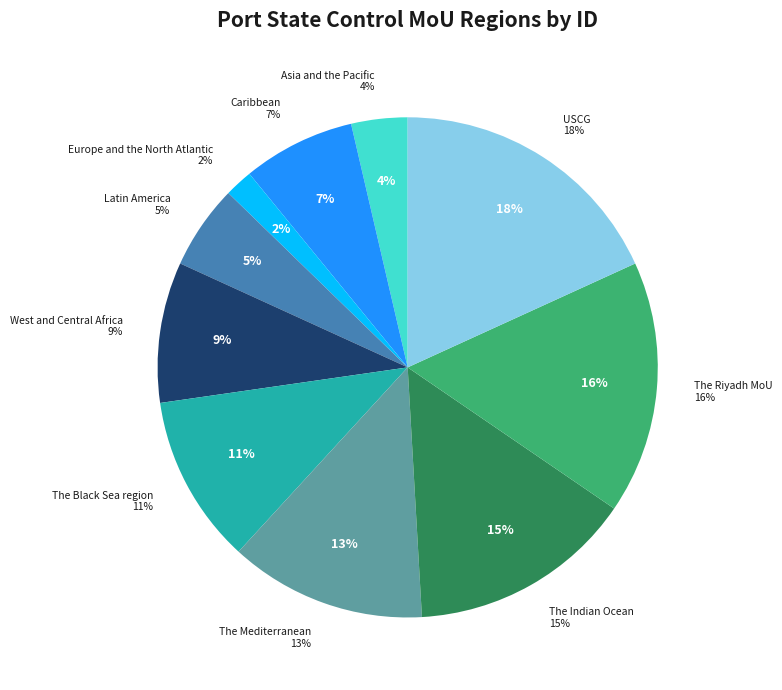

Between Europe and the North Atlantic and West and Central Africa, which is larger?

West and Central Africa